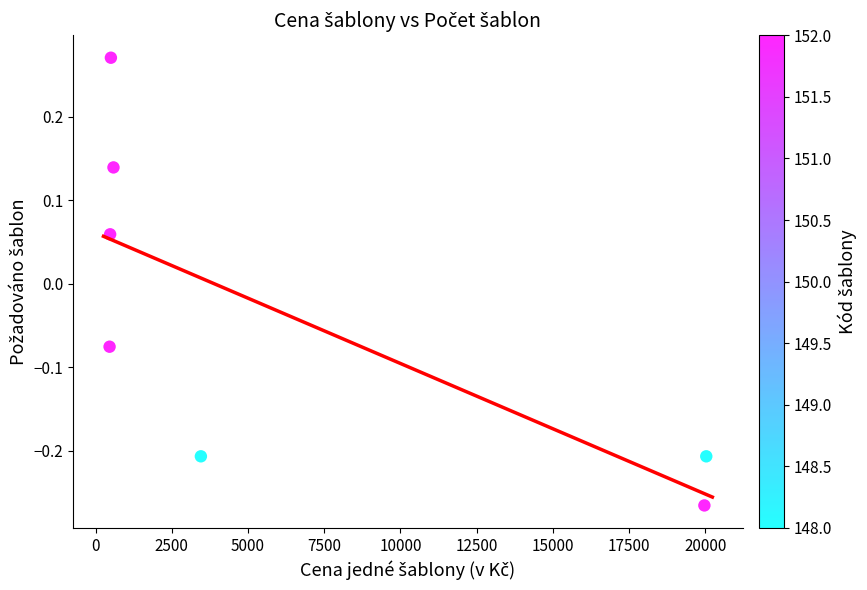

What is the range of X values (max minus min)?

19573.6